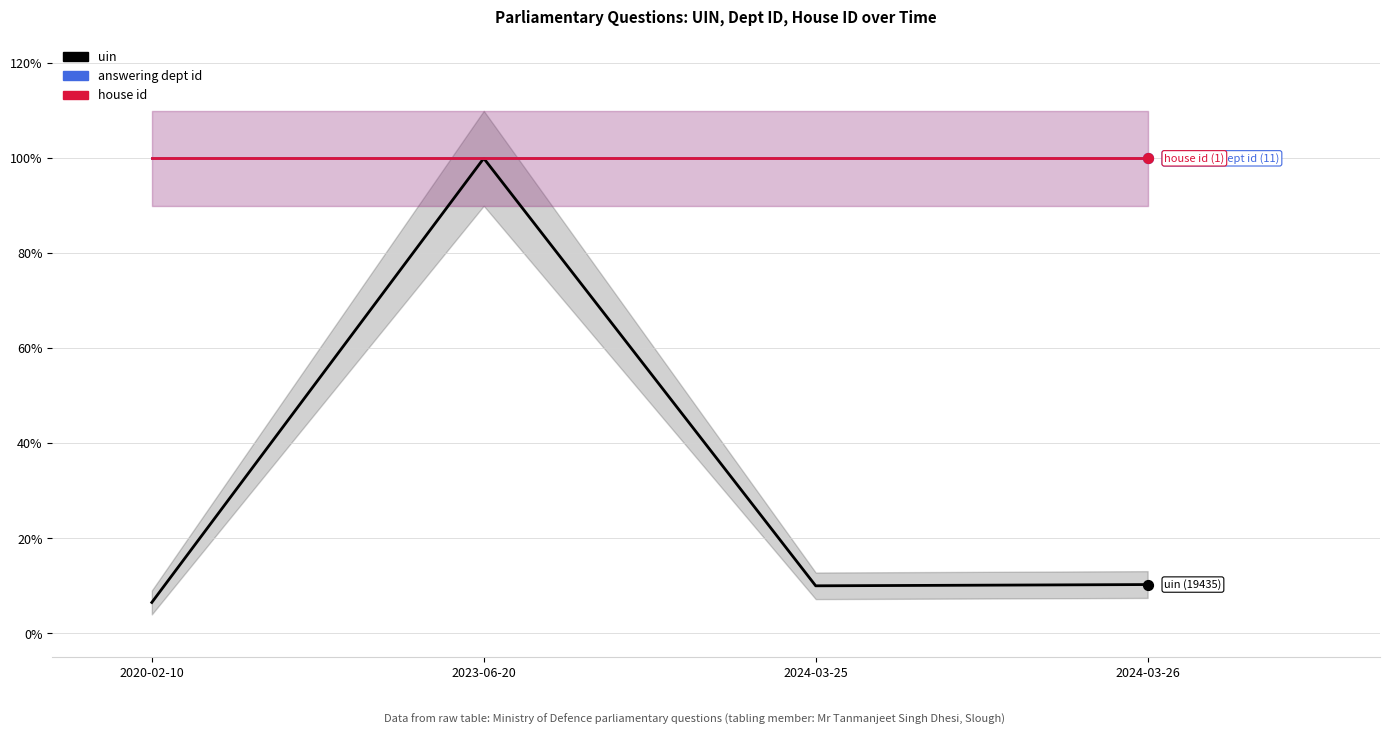

At how many categories does at least one series exceed 0?

4